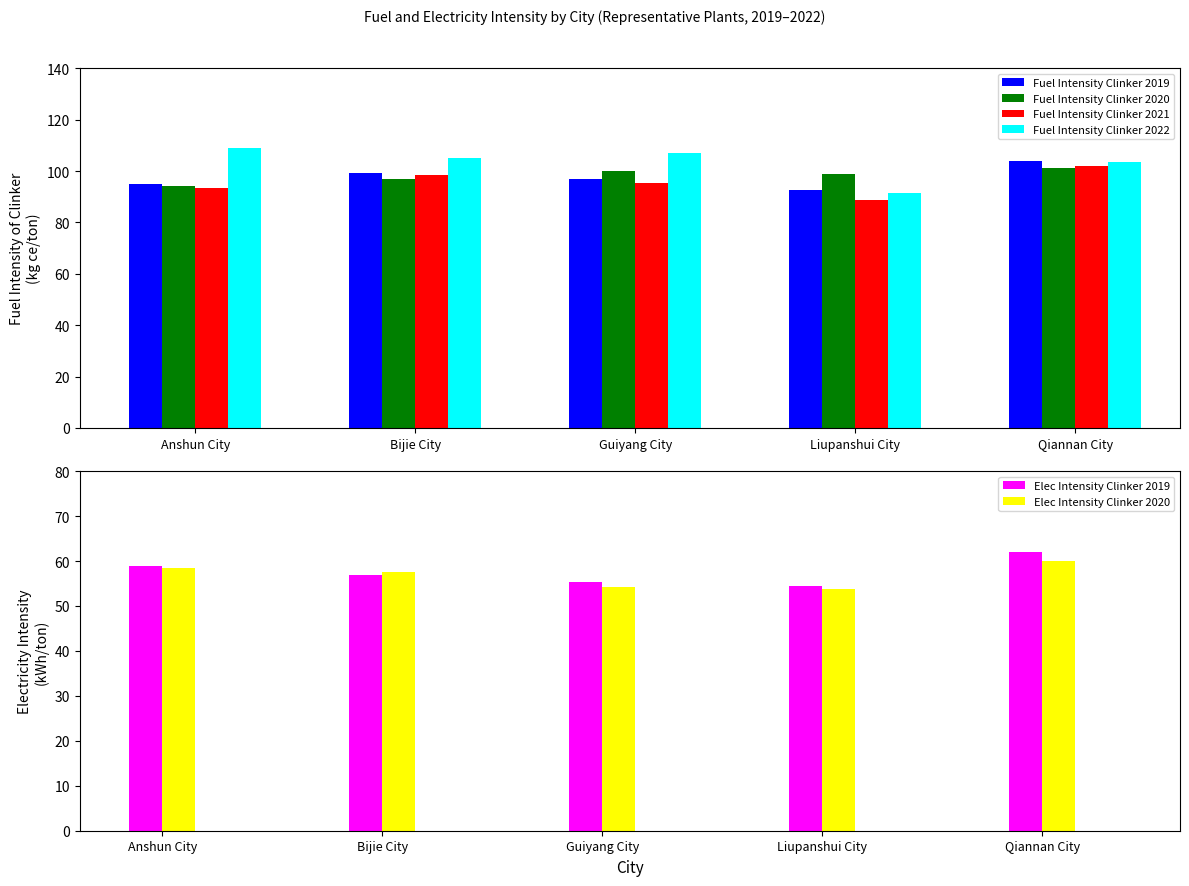

What is the value of the Fuel Intensity Clinker 2019 bar at the 5th from the left?

103.8